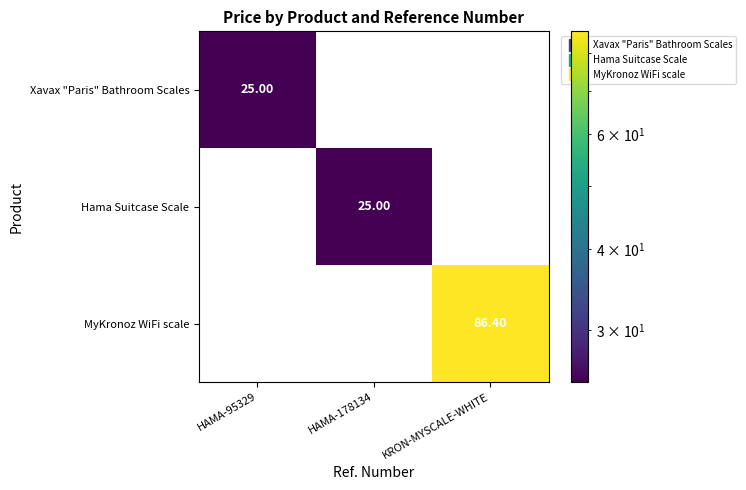

Which label corresponds to the largest value in the chart?

KRON-MYSCALE-WHITE